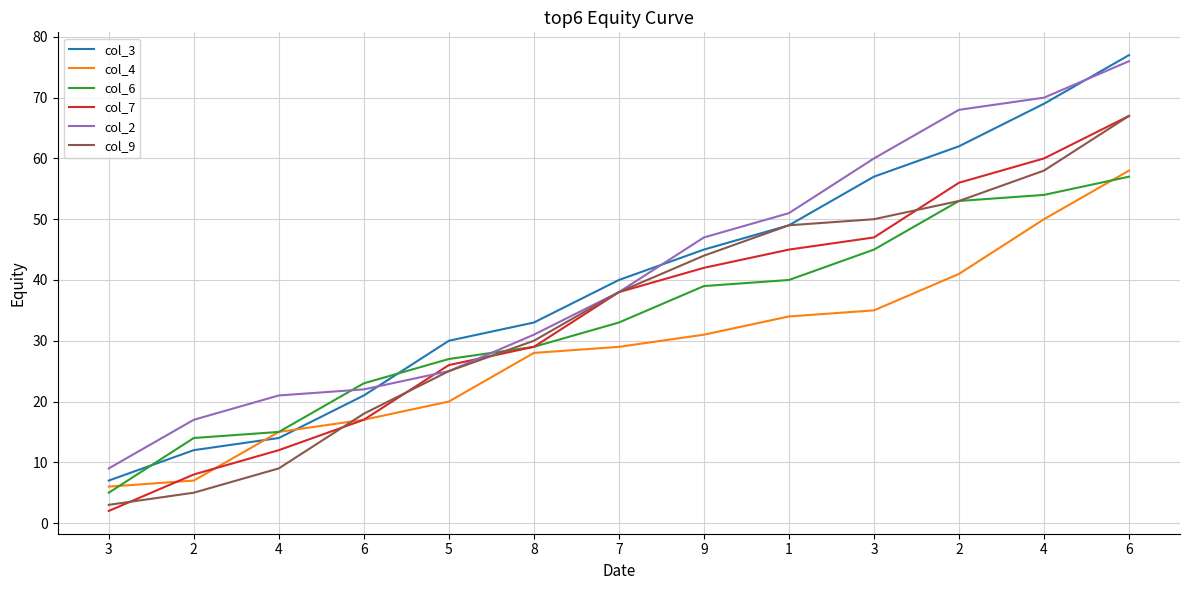

True or false: col_6 and col_7 cross at least once.

False